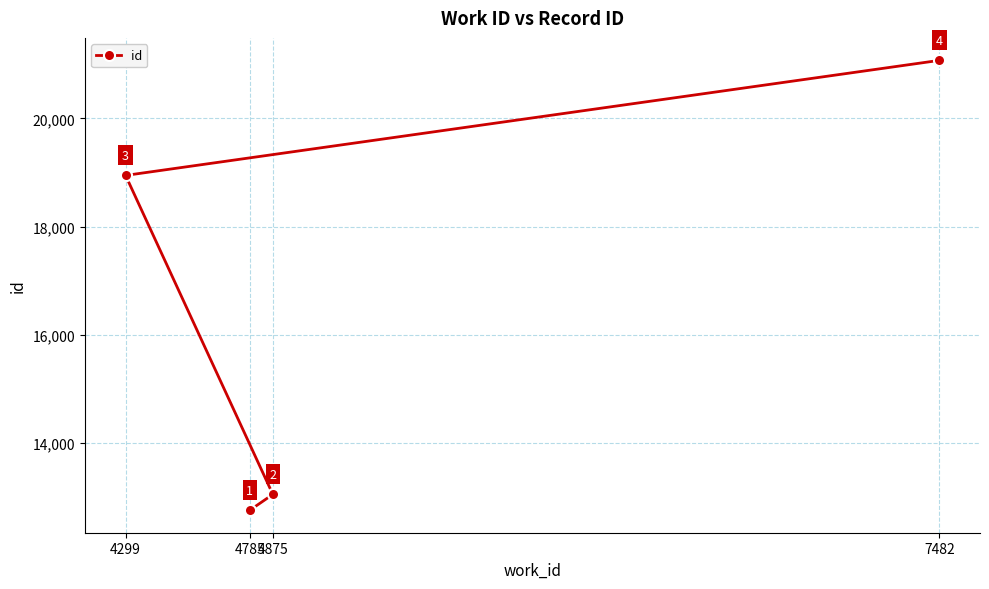

Count the number of data series in this chart.

1